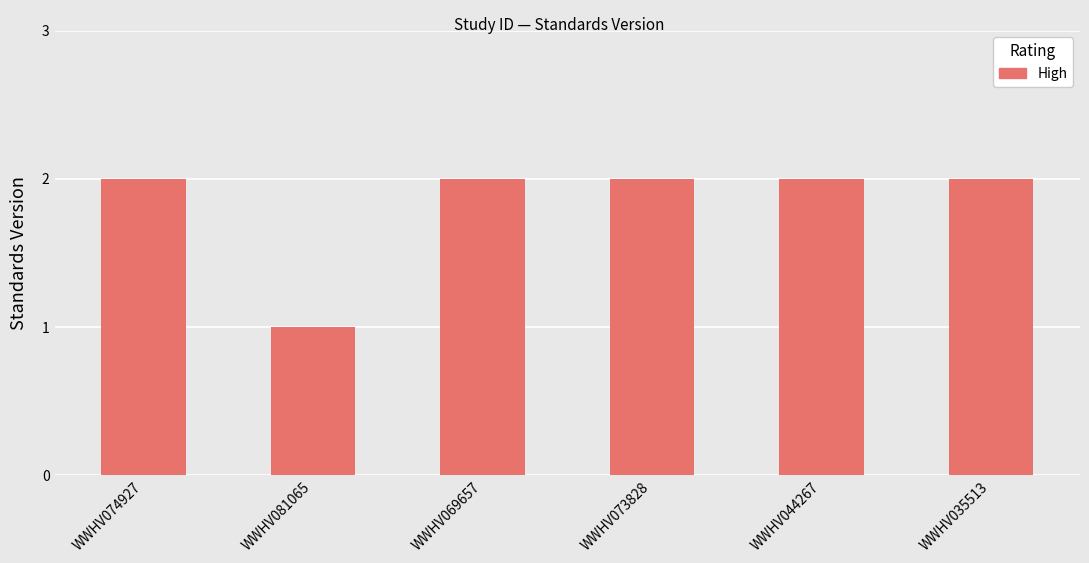

What is the greatest value displayed?

2